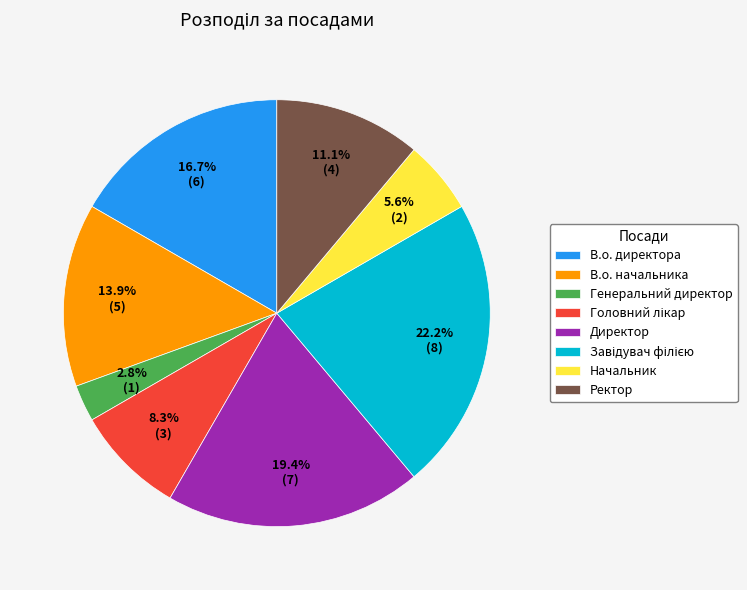

Is it true that Директор is 9% of the pie?

False